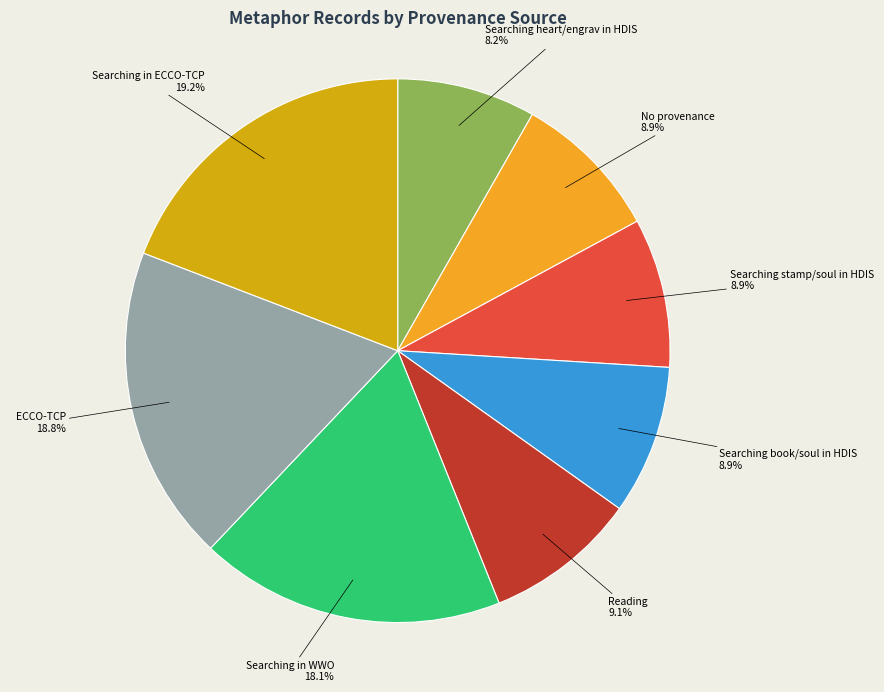

Is there any slice that represents more than half of the pie?

No